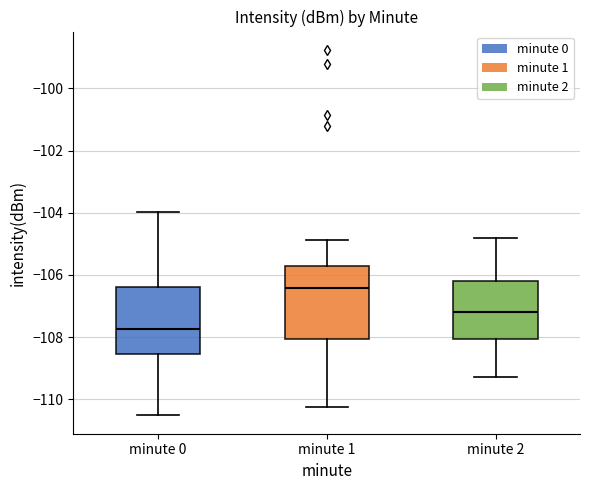

Which box has the lowest median line?

minute 0